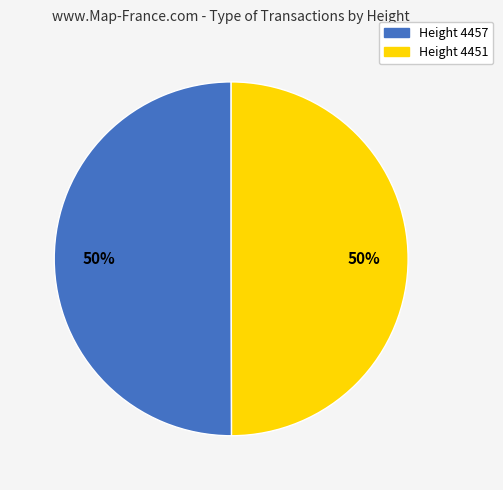

To the nearest percent, what is the average slice percentage?

50%